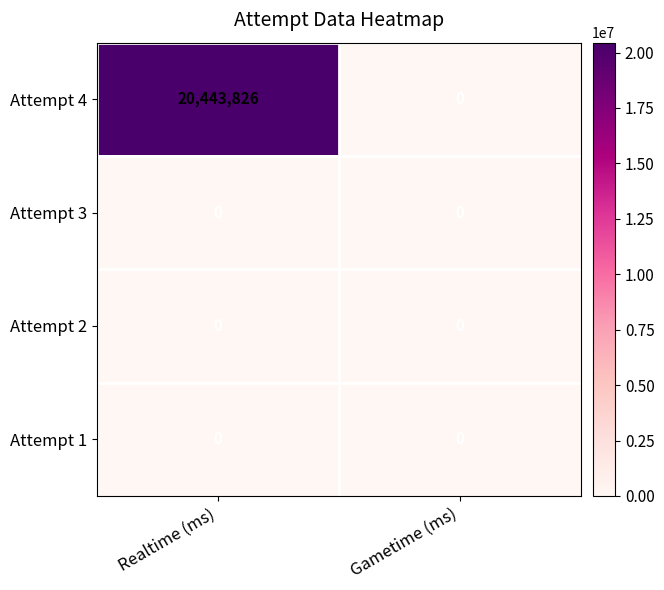

Which series has the largest range (max minus min)?

Attempt 4